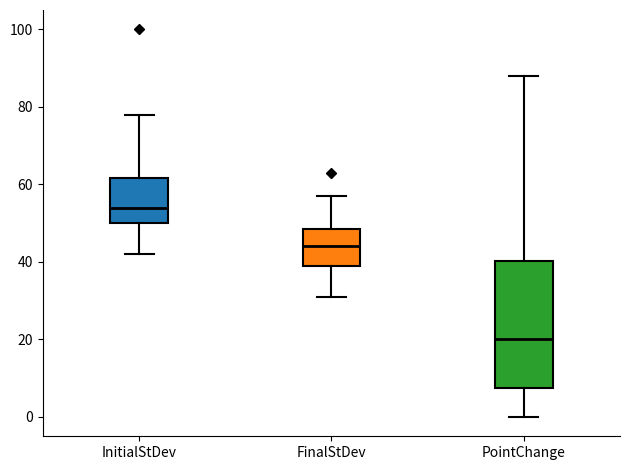

Reading left to right, read every box against the y-axis: the position of its median line, the range the box covers, and the ends of its whiskers. The values are not printed on the chart, so give them approximately, as read against the axis.

InitialStDev: median 54, box 50 to 62, whiskers 42 to 78
FinalStDev: median 44, box 40 to 48, whiskers 32 to 58
PointChange: median 20, box 8 to 40, whiskers 0 to 88